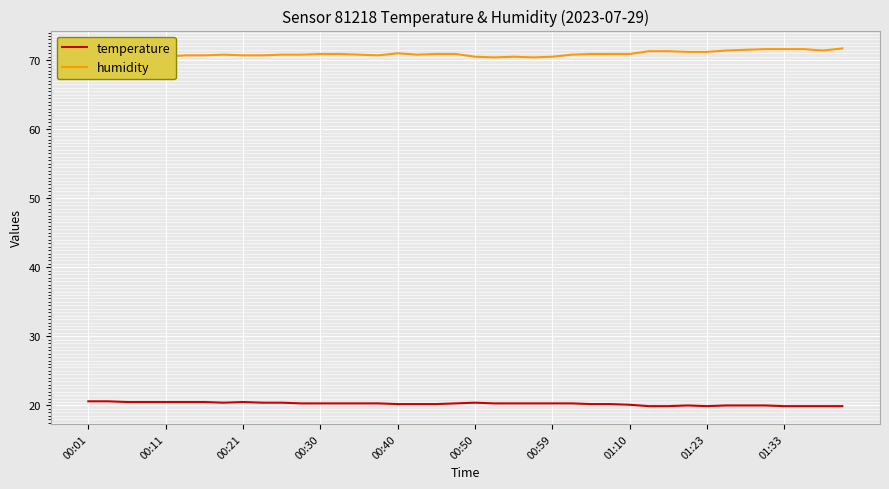

What is the difference between the maximum and minimum values in the temperature series?

0.7